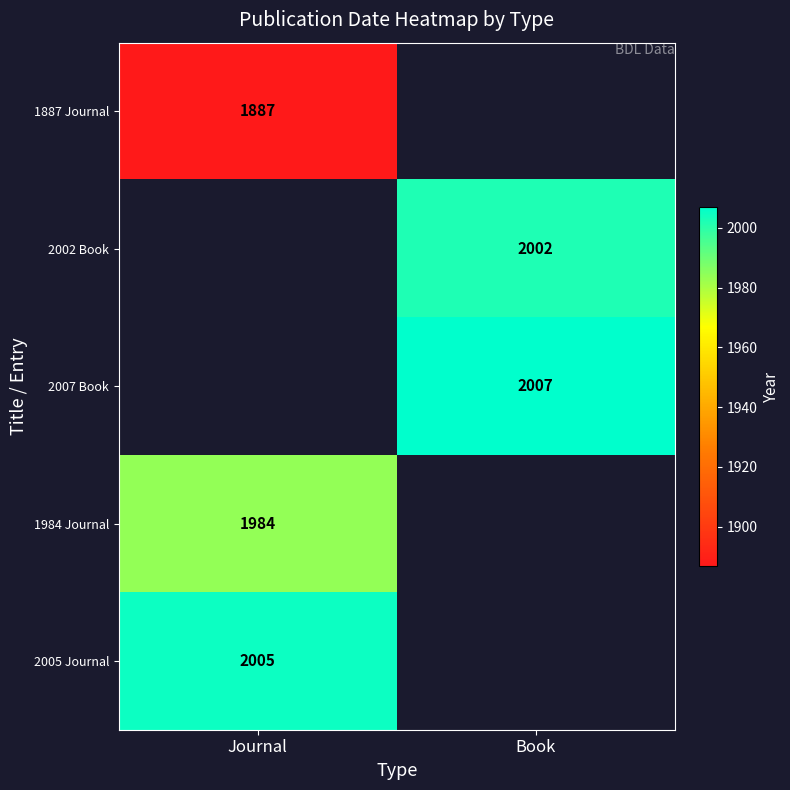

Is the value of 2007 Book at Book greater than the value of 1887 Journal at Journal?

Yes